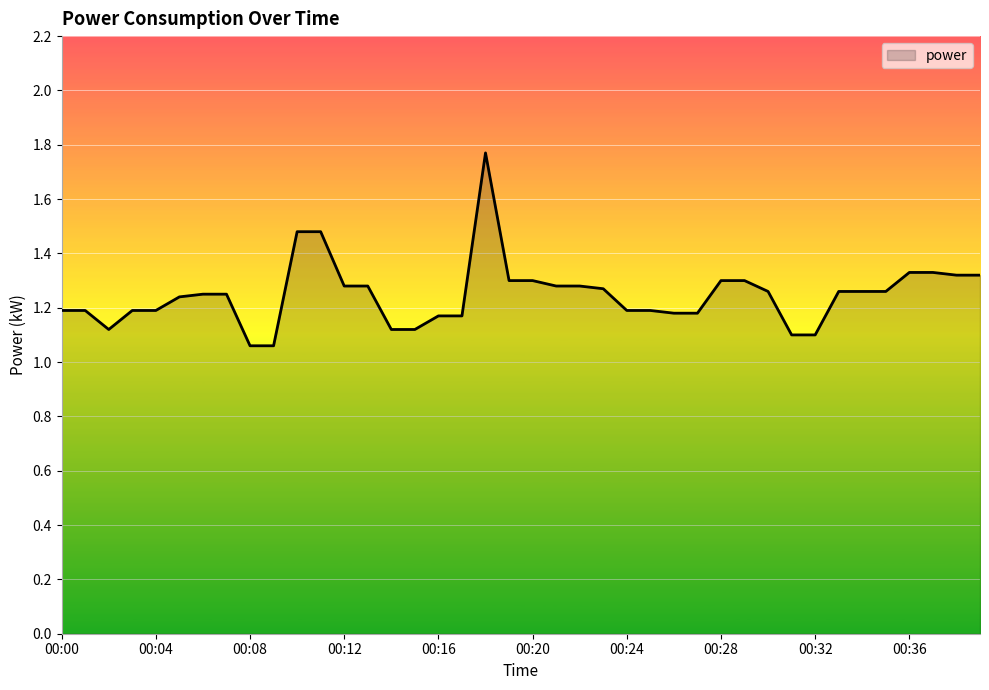

Does the chart display data point markers on the line(s)?

No